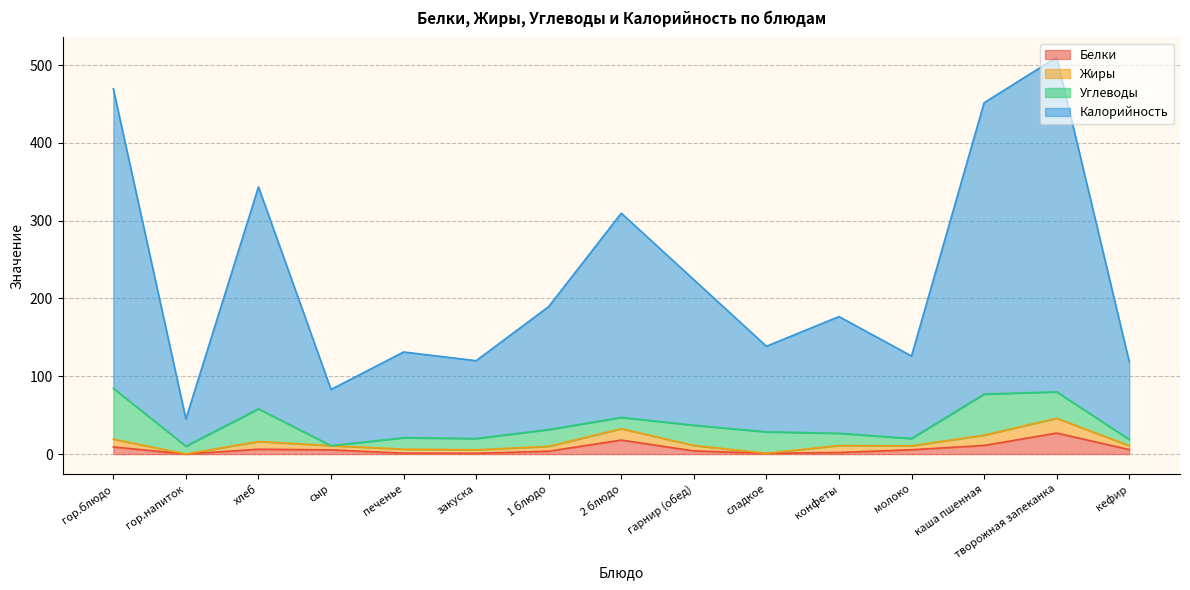

Between гарнир (обед) and творожная запеканка, which series saw the biggest shift?

Калорийность